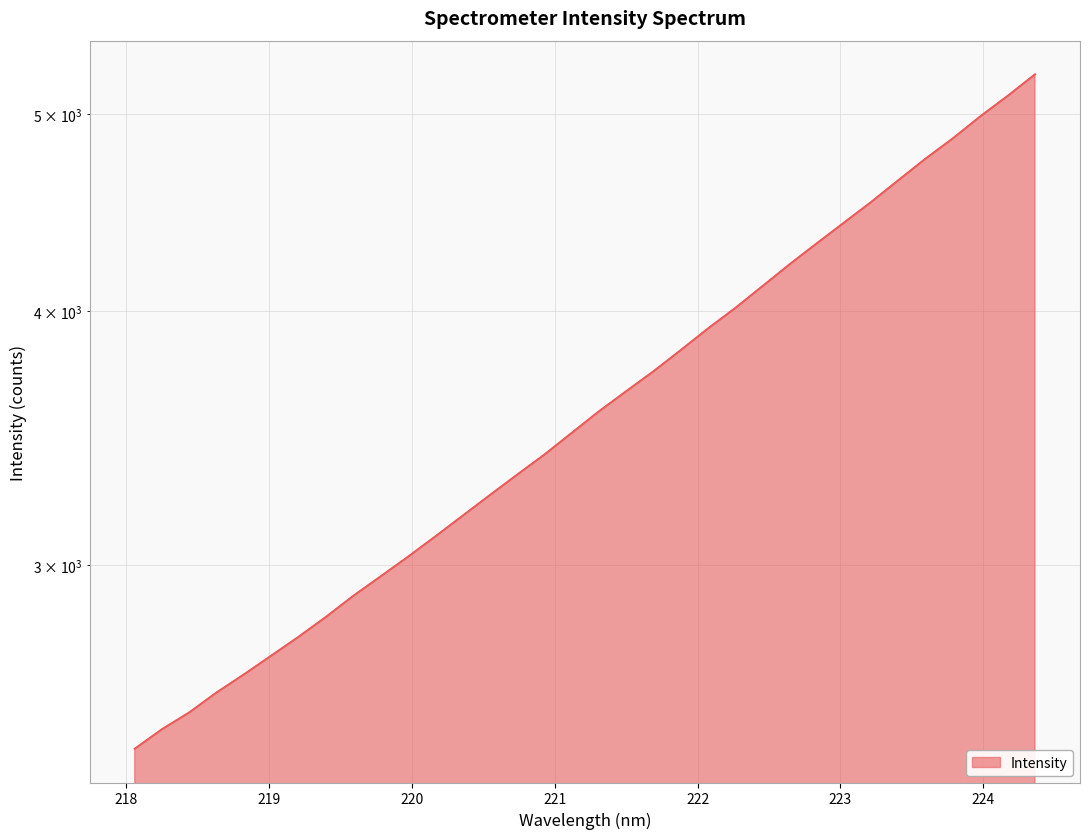

Reading right to left, what are all the values shown in this chart?

224.3616=5231.0	224.1709=5105.3	223.9802=4988.9	223.7895=4866.7	223.5987=4756.4	223.408=4641.5	223.2172=4528.0	223.0264=4423.1	222.8355=4320.3	222.6447=4218.6	222.4538=4114.8	222.263=4014.1	222.0721=3922.1	221.8812=3827.0	221.6902=3736.2	221.4993=3652.8	221.3083=3570.4	221.1174=3484.1	220.9264=3399.7	220.7354=3323.1	220.5444=3247.0	220.3533=3171.8	220.1623=3098.4	219.9712=3027.9	219.7801=2961.5	219.589=2897.0	219.3979=2828.7	219.2067=2765.8	219.0156=2707.5	218.8244=2650.5	218.6332=2596.9	218.442=2538.8	218.2508=2490.9	218.0596=2436.2